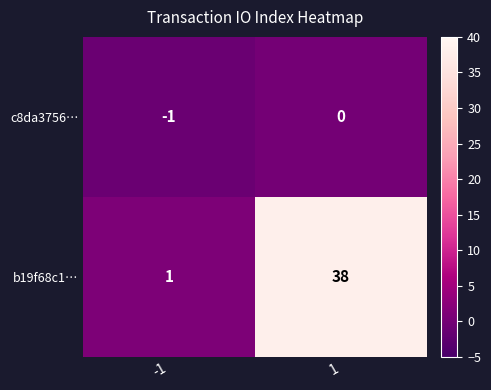

Which series has the widest spread of values?

b19f68c1…